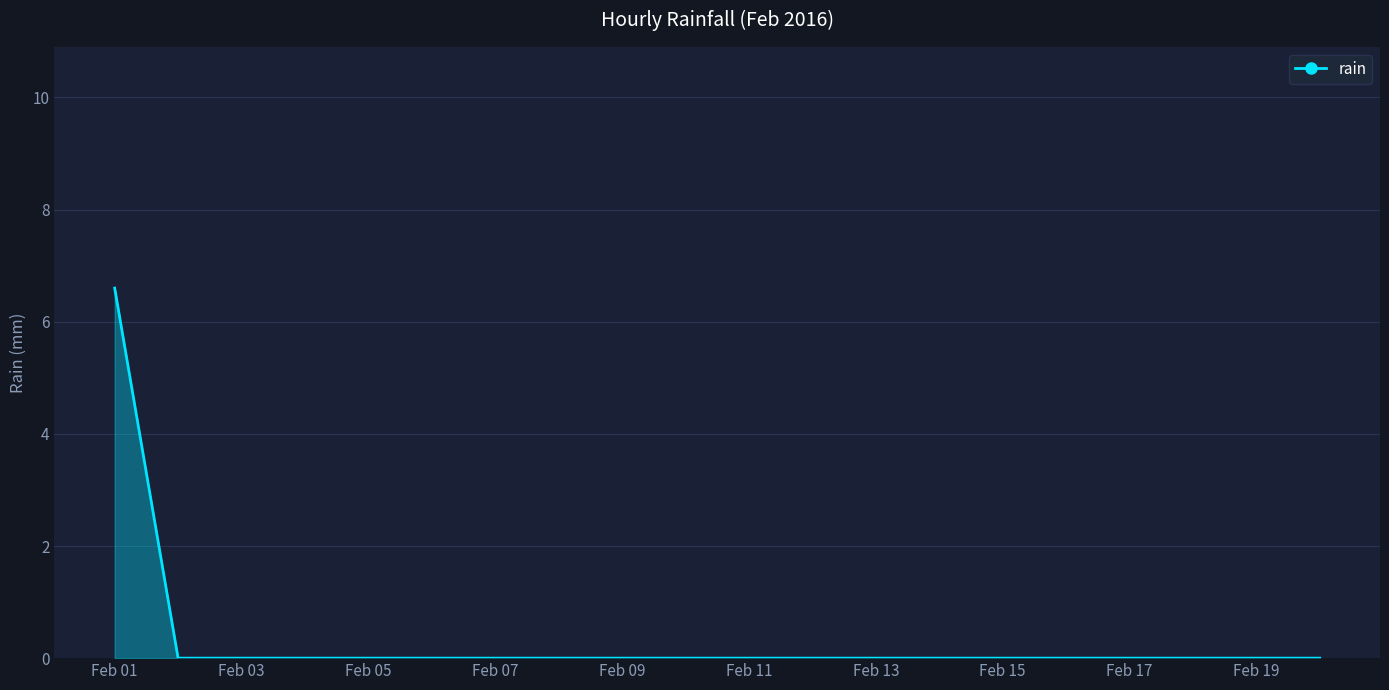

What is the maximum value shown in the chart?

6.6